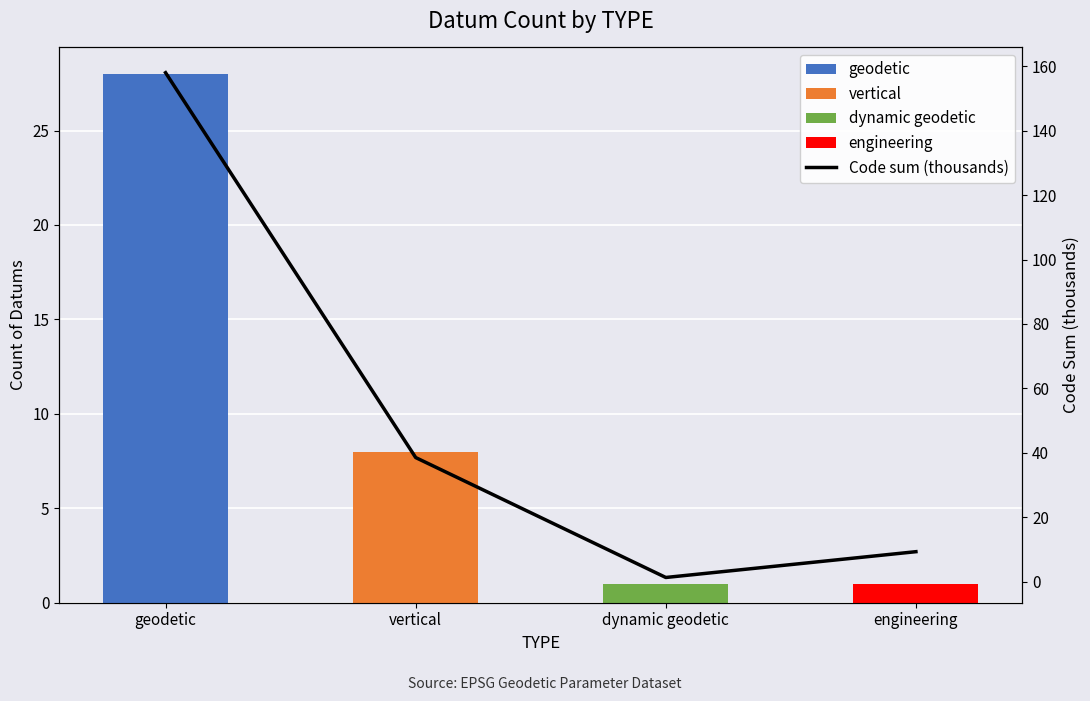

What is the average value?

51.8